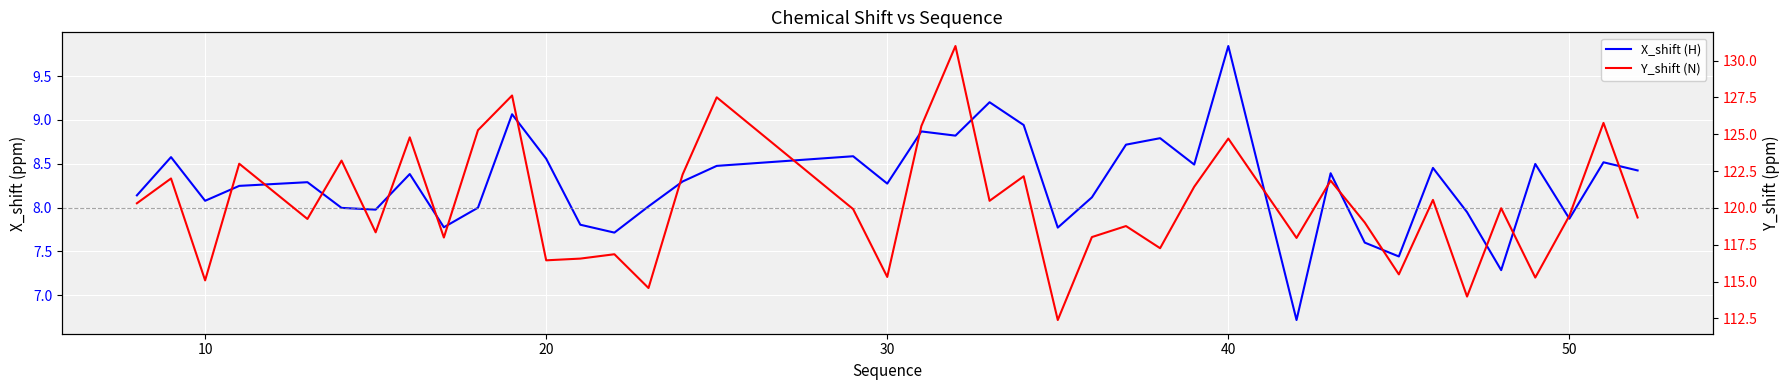

At how many categories does at least one series exceed 51?

40